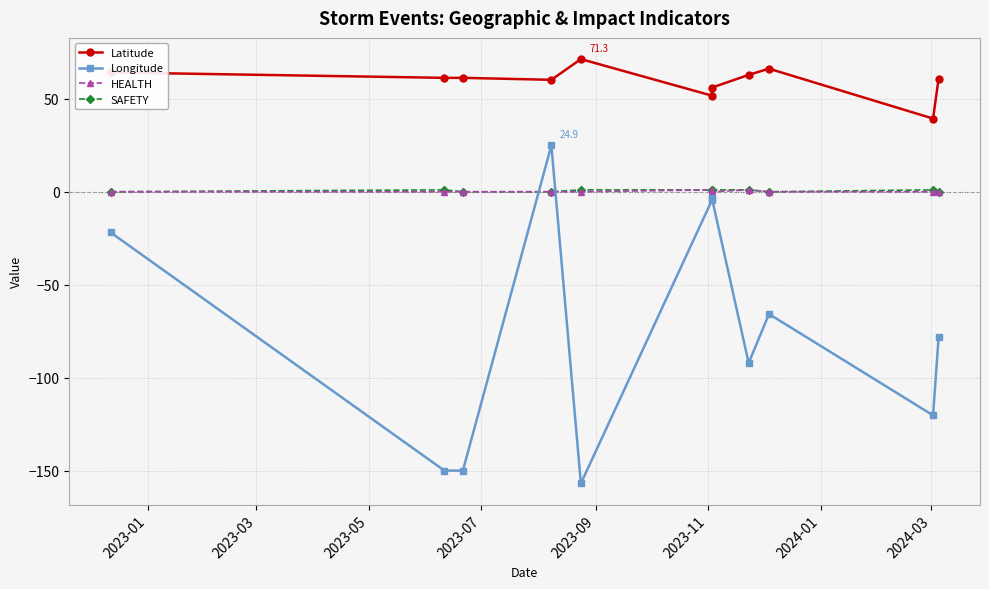

At which label does Latitude first exceed 61?

2023-01